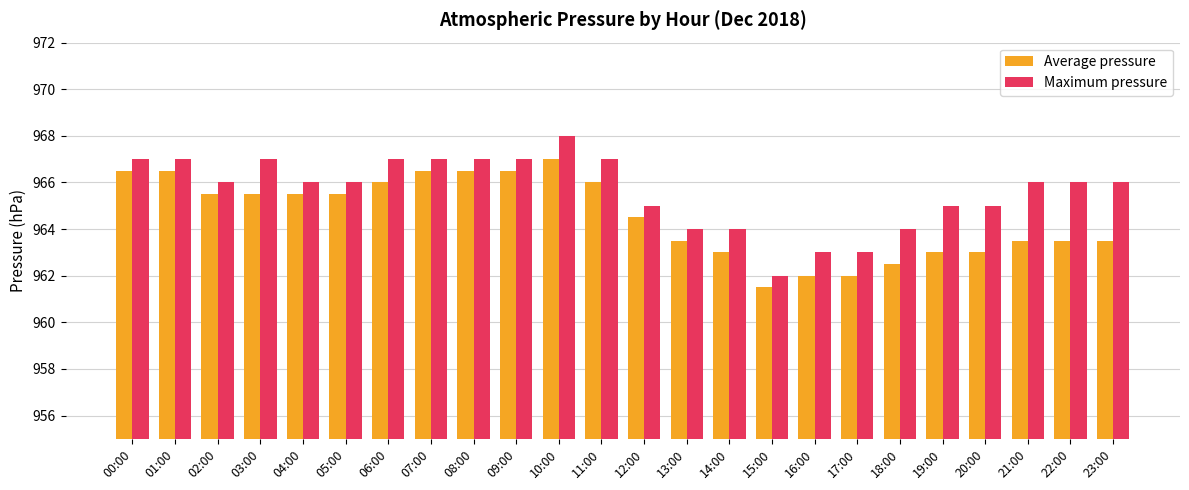

Is it true that Average pressure equals 966.5 at 01:00?

True